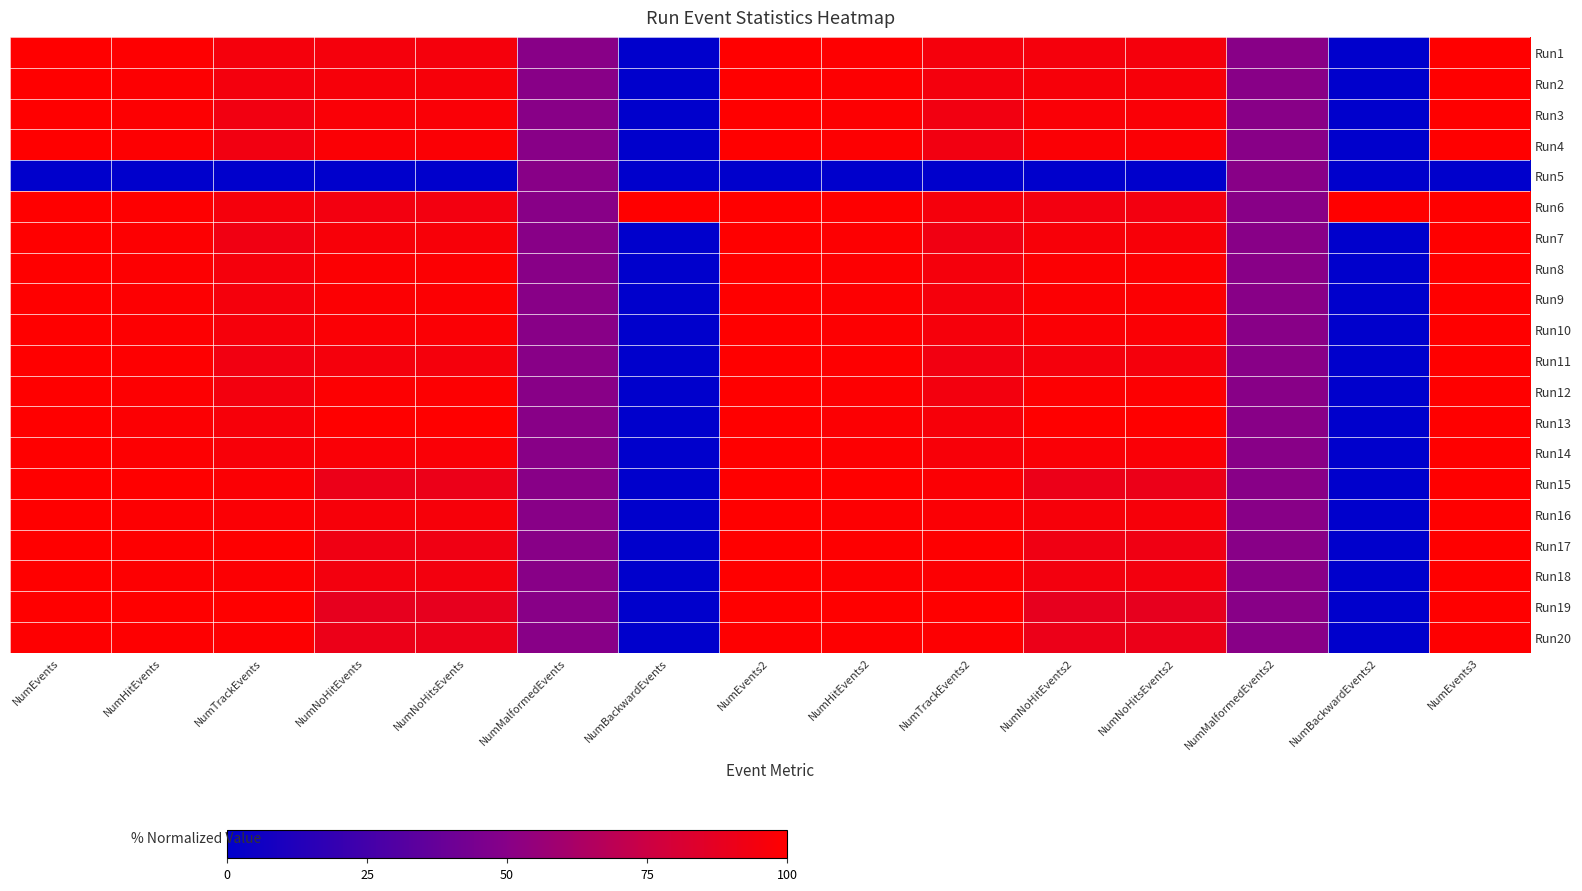

Which has a higher value, NumTrackEvents or NumBackwardEvents?

NumTrackEvents